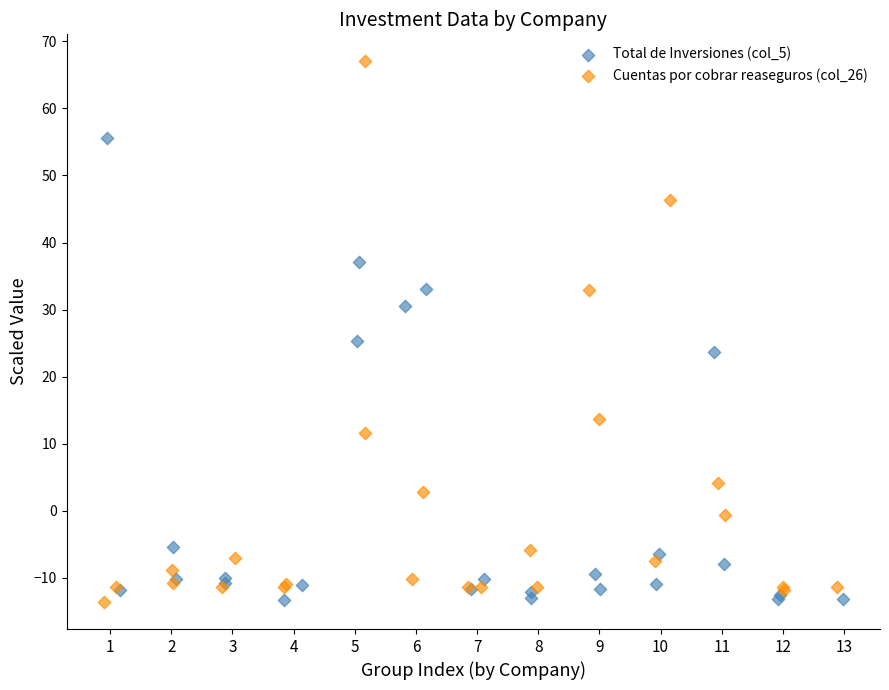

Which series has the largest Y range (max minus min)?

Cuentas por cobrar reaseguros (col_26)